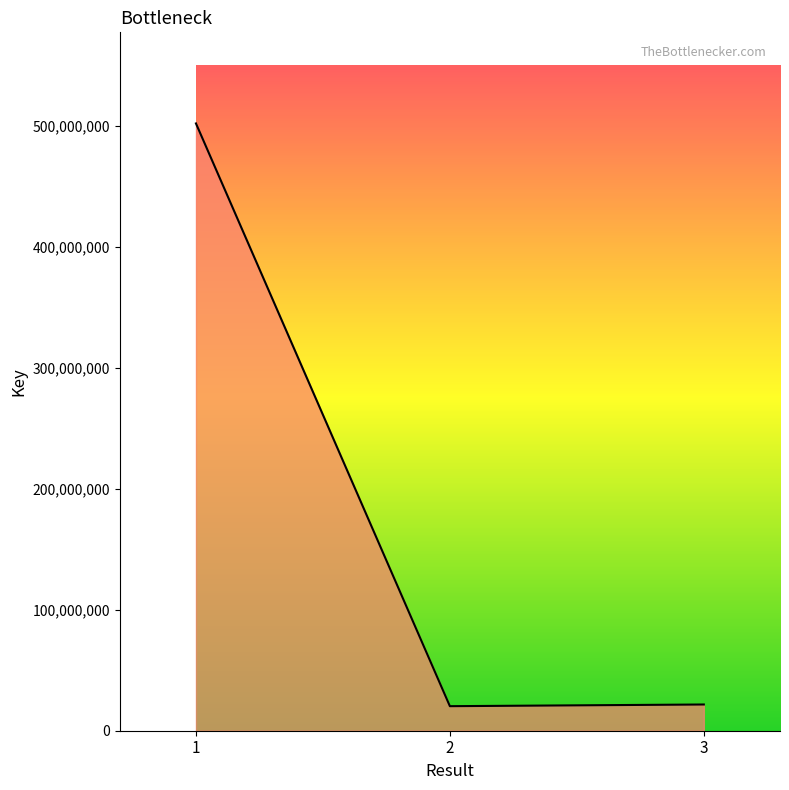

How many series are shown in this chart?

1